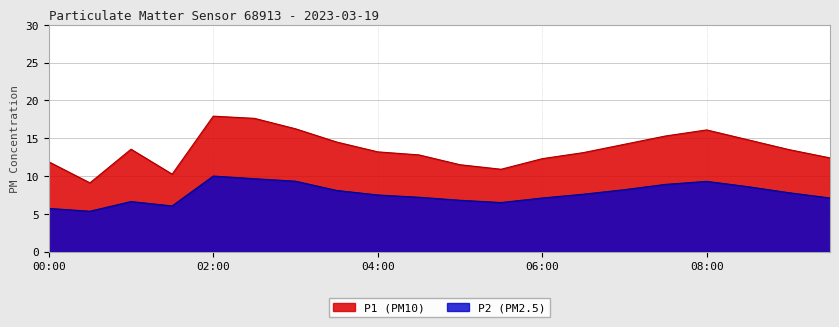

List the series in order of their peak value, lowest first.

P2 (PM2.5), P1 (PM10)